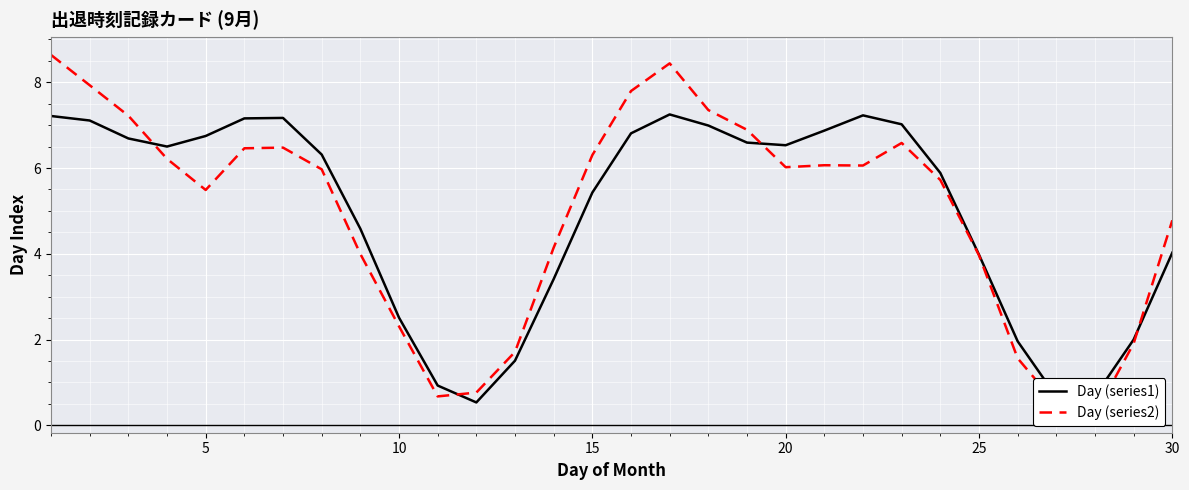

What is the minimum value for Day (series1)?

0.5